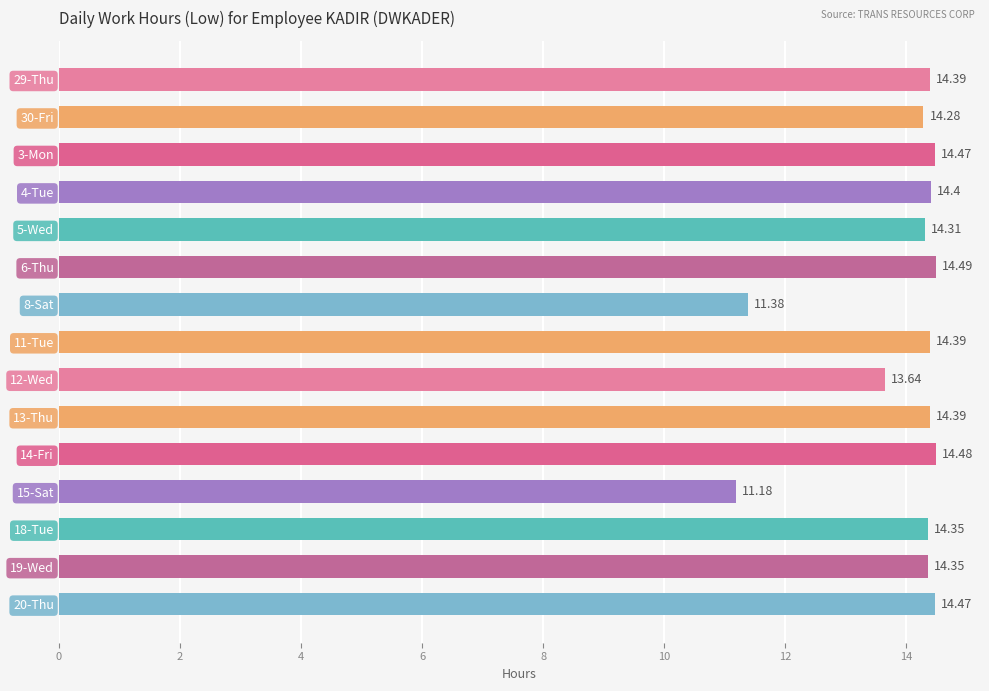

What is the average value?

13.9